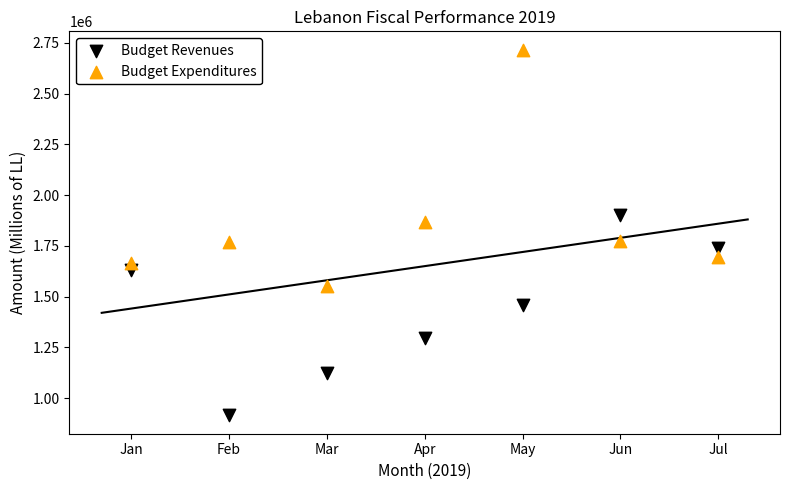

Which series contains the lowest Y value?

Budget Revenues